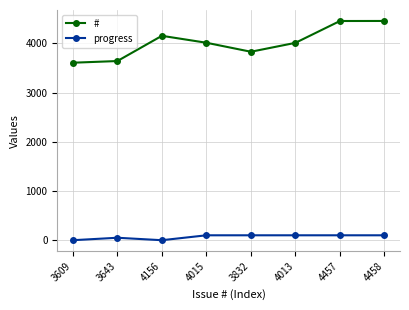

What is the maximum value for progress?

100